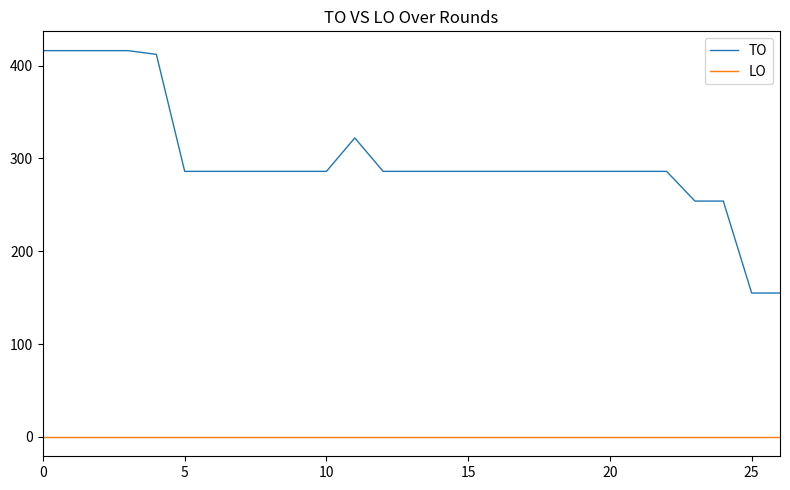

What is the maximum value for TO?

416